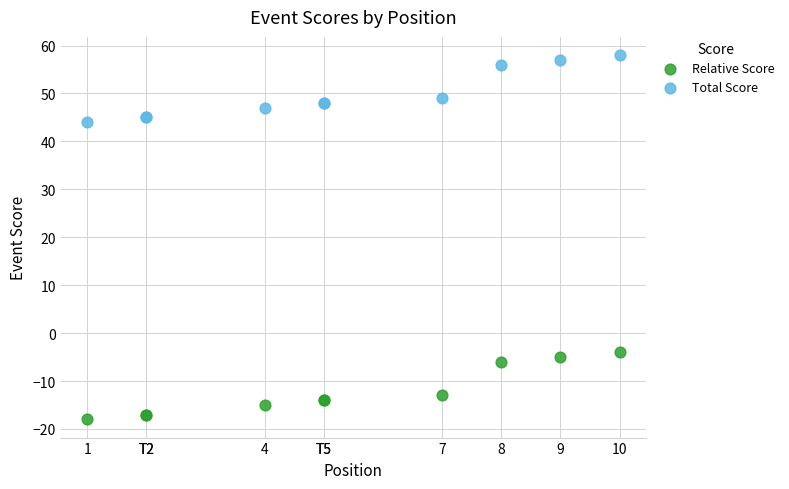

Which series contains the lowest Y value?

Relative Score